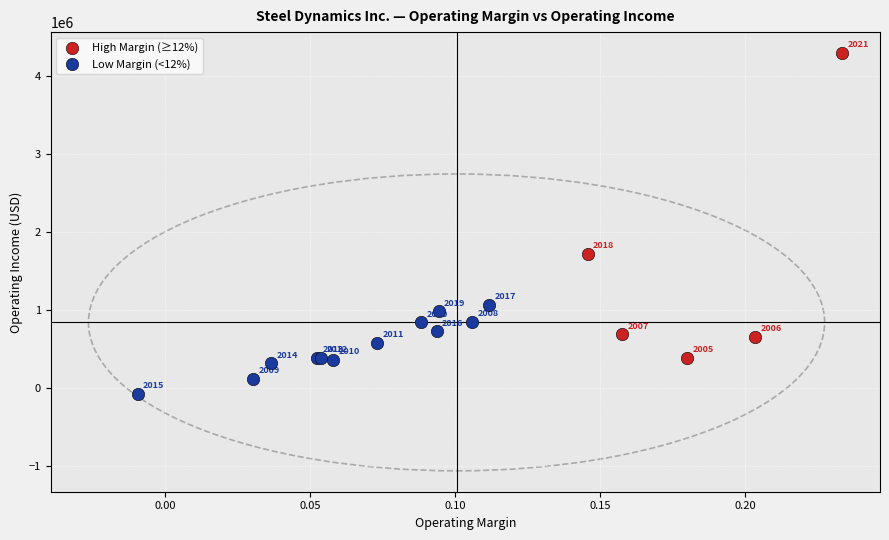

Which series has the largest Y range (max minus min)?

High Margin (≥12%)